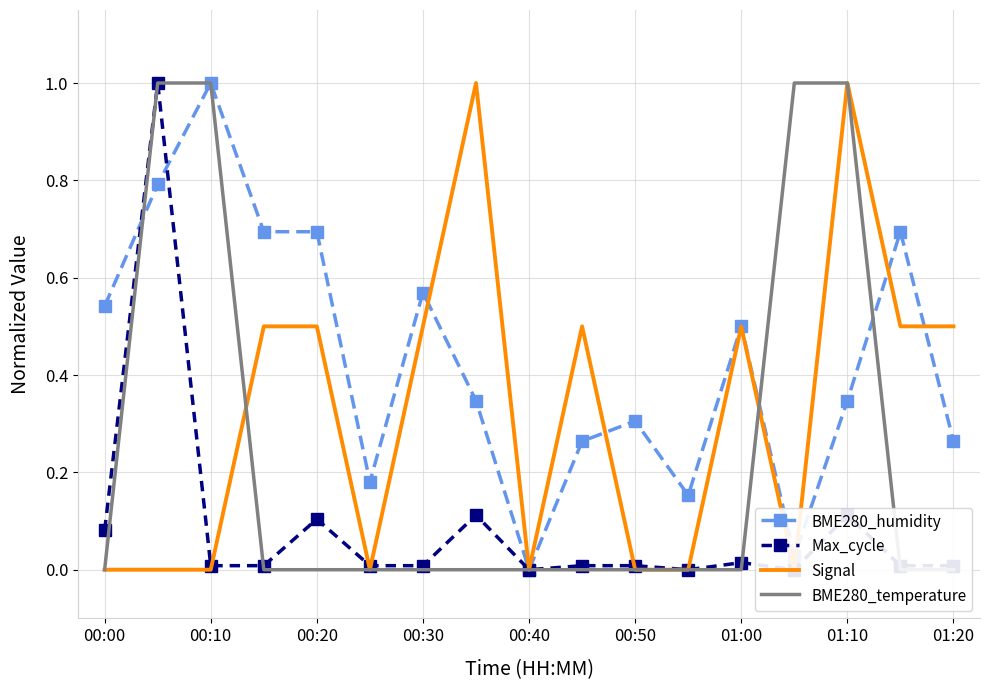

What are all the series names shown in the legend?

BME280_humidity, Max_cycle, Signal, BME280_temperature